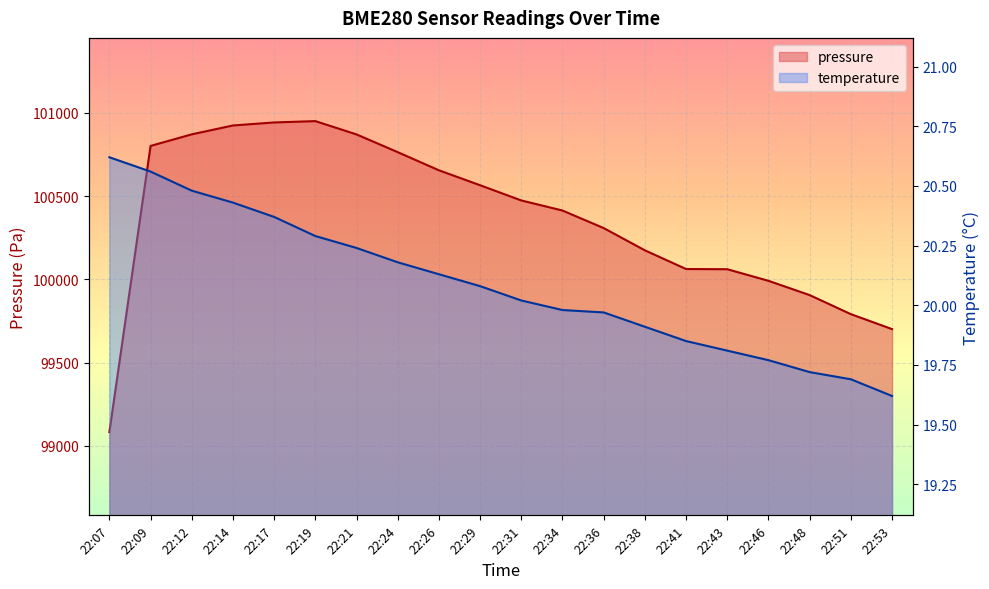

List the labels in order of temperature value, largest first.

22:07, 22:09, 22:12, 22:14, 22:17, 22:19, 22:21, 22:24, 22:26, 22:29, 22:31, 22:34, 22:36, 22:38, 22:41, 22:43, 22:46, 22:48, 22:51, 22:53